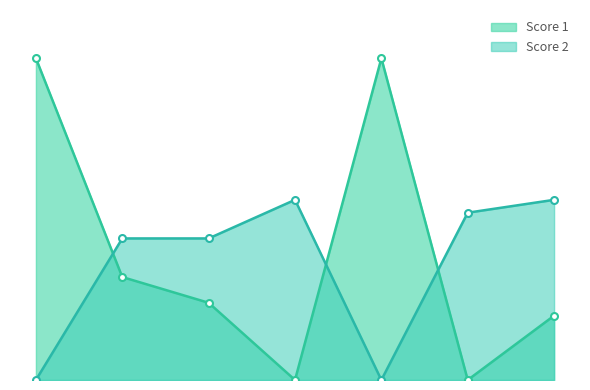

How many Score 1 values are between 0 and 25?

7